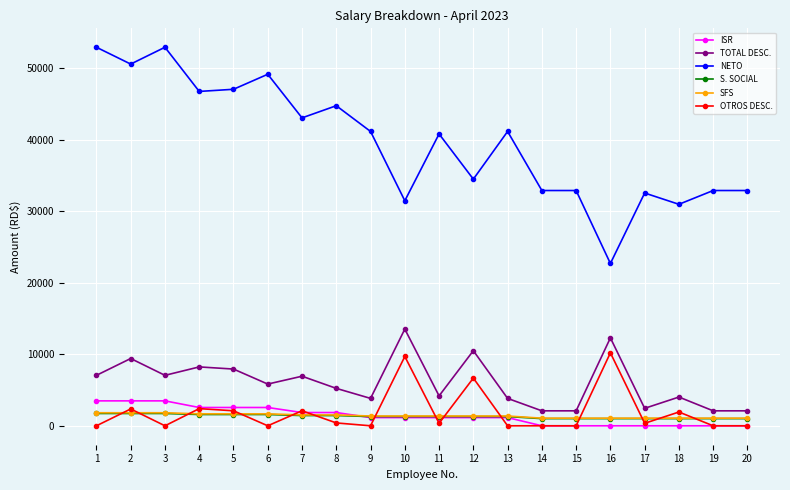

How many data points does each series have?

20